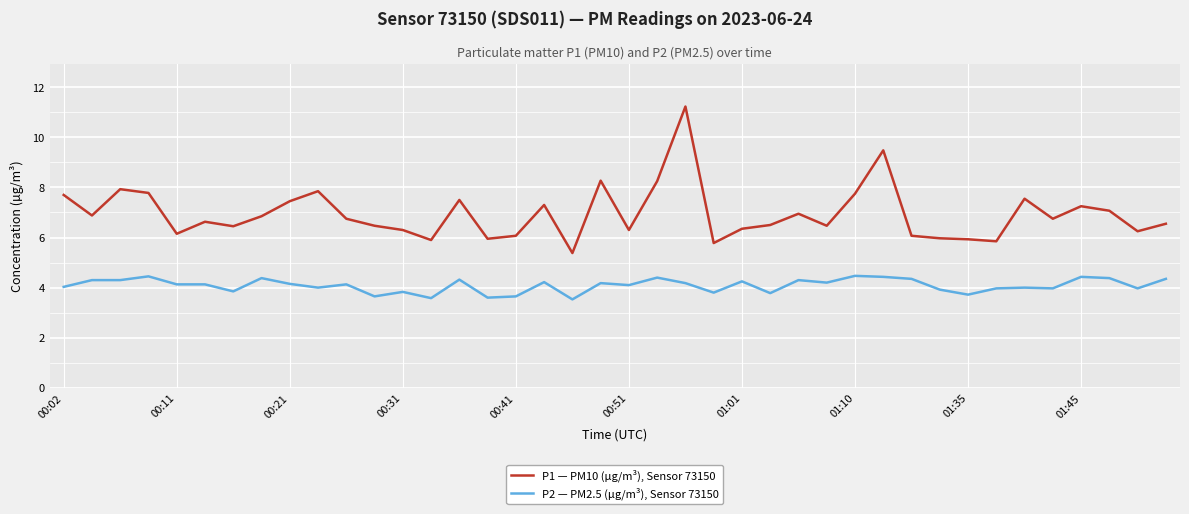

What is the sum of all P1 — PM10 (µg/m³), Sensor 73150 values?

277.9